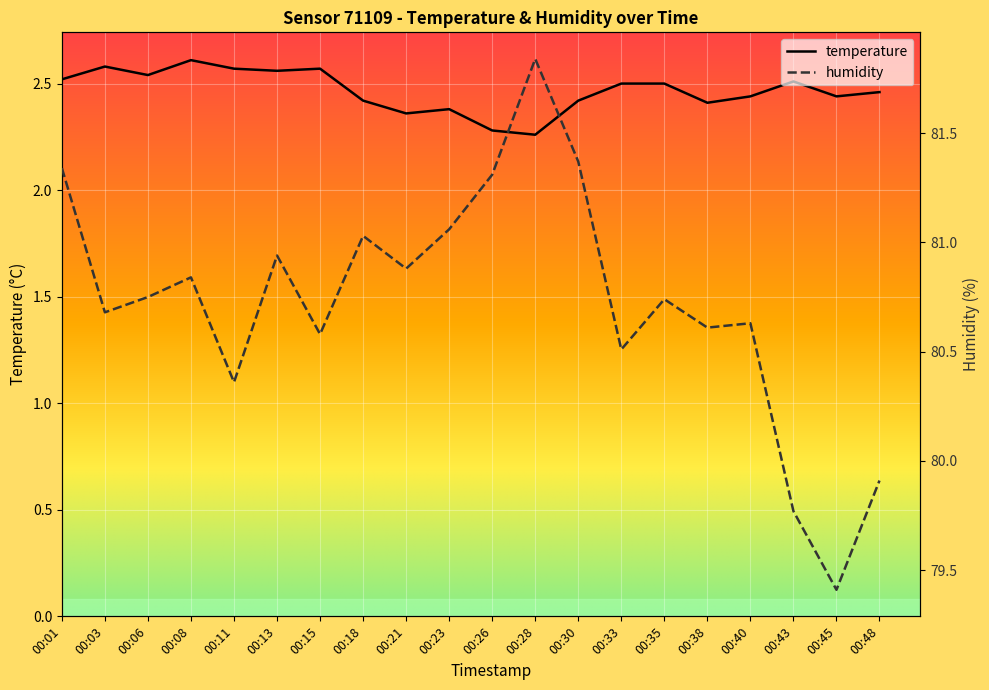

Reading left to right, list all the values displayed in this chart.

temperature: 00:01=2.5	00:03=2.6	00:06=2.5	00:08=2.6	00:11=2.6	00:13=2.6	00:15=2.6	00:18=2.4	00:21=2.4	00:23=2.4	00:26=2.3	00:28=2.3	00:30=2.4	00:33=2.5	00:35=2.5	00:38=2.4	00:40=2.4	00:43=2.5	00:45=2.4	00:48=2.5
humidity: 00:01=81.3	00:03=80.7	00:06=80.8	00:08=80.8	00:11=80.4	00:13=80.9	00:15=80.6	00:18=81.0	00:21=80.9	00:23=81.1	00:26=81.3	00:28=81.8	00:30=81.4	00:33=80.5	00:35=80.7	00:38=80.6	00:40=80.6	00:43=79.8	00:45=79.4	00:48=79.9